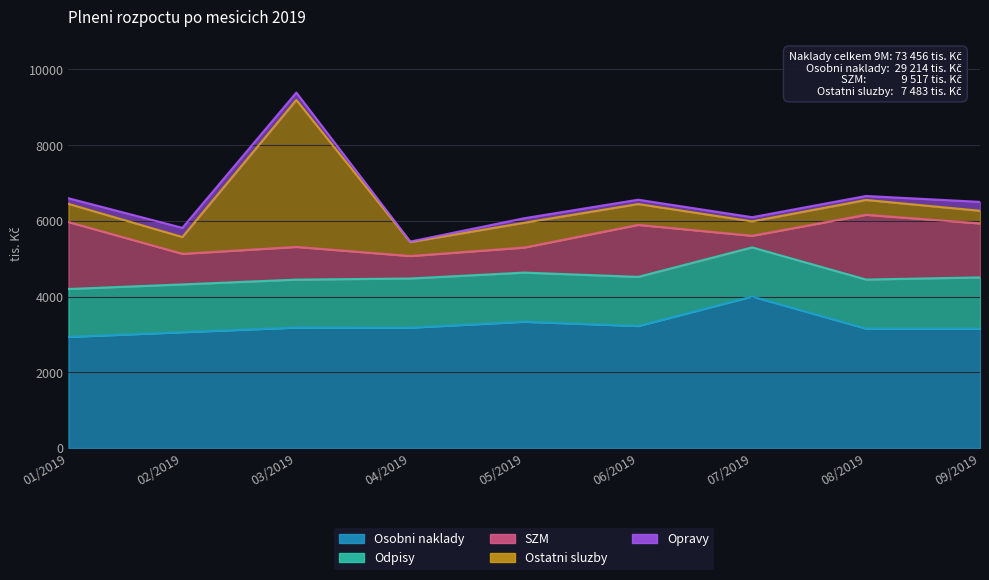

What is the label of the 2nd point from the left?

02/2019